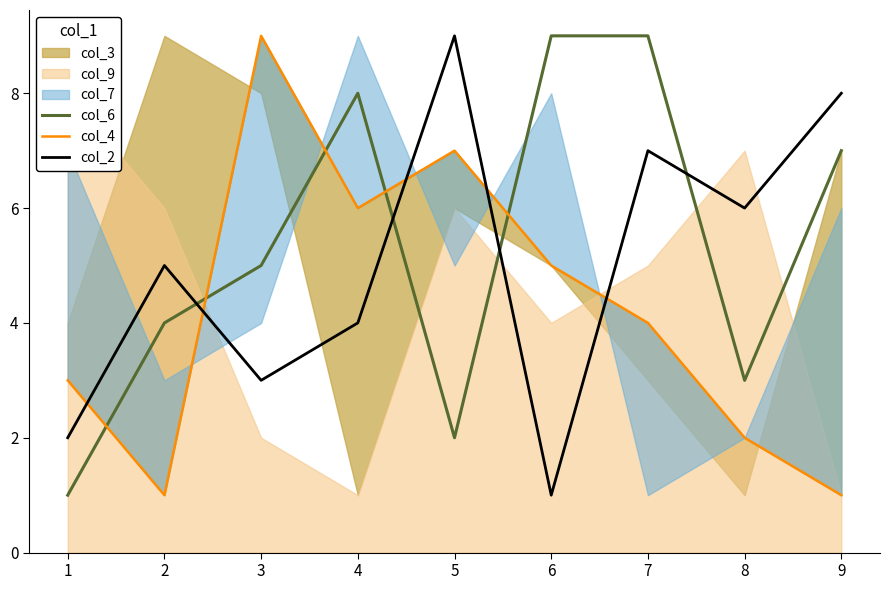

How many values in the col_2 series are below 5?

4